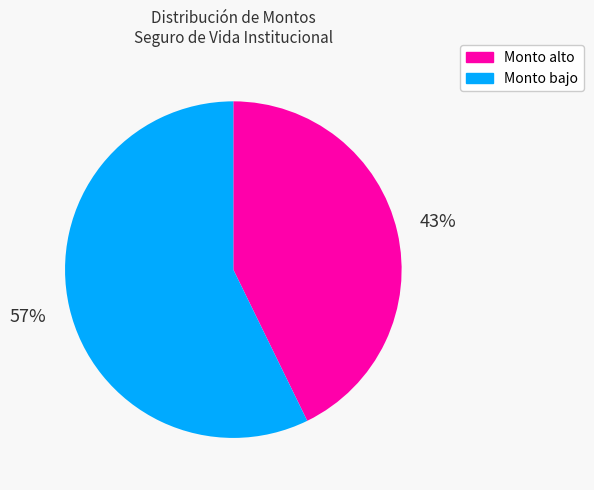

To the nearest percent, what is the difference between the Monto bajo and Monto alto slice percentages?

14%